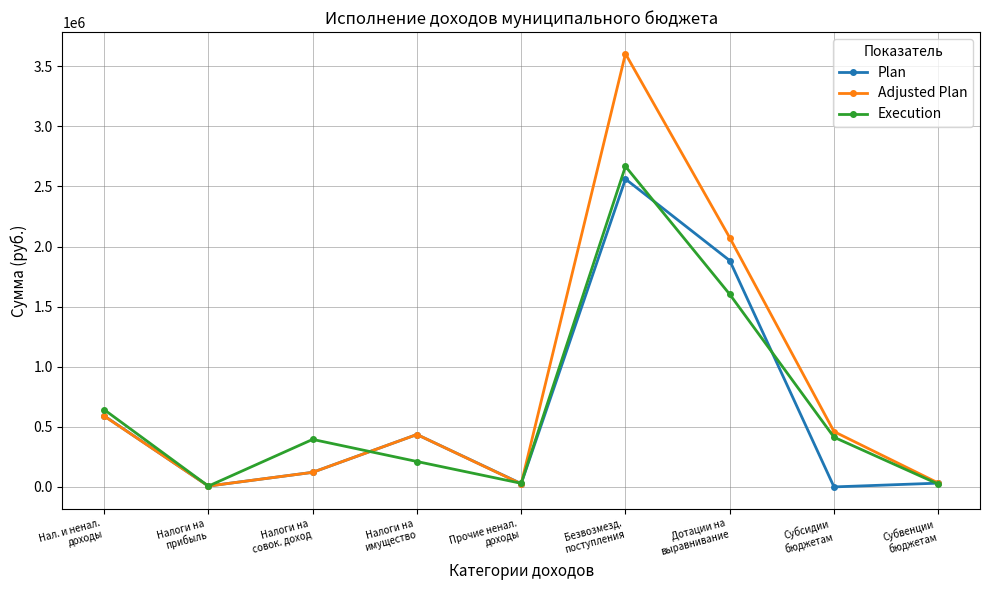

What is the label of the 5th point from the right?

Прочие ненал.
доходы